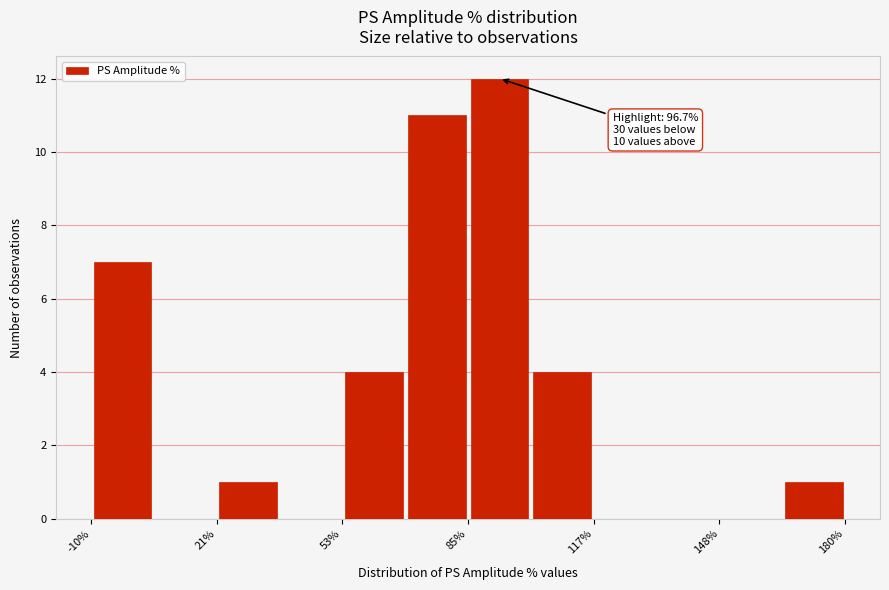

Read against the x-axis, roughly where is the centre of the tallest bar?

95